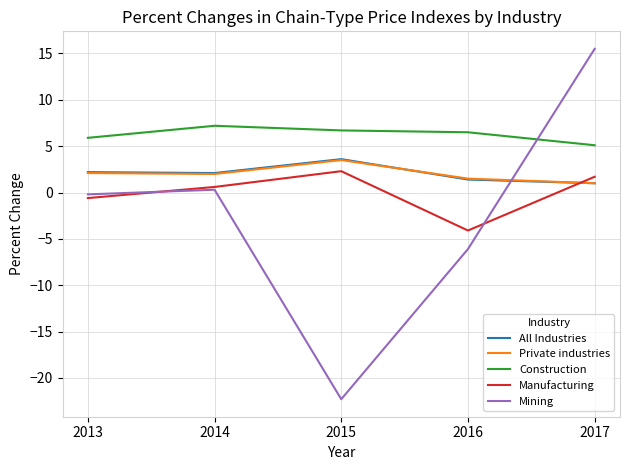

Read the Mining value at 2017.

15.5